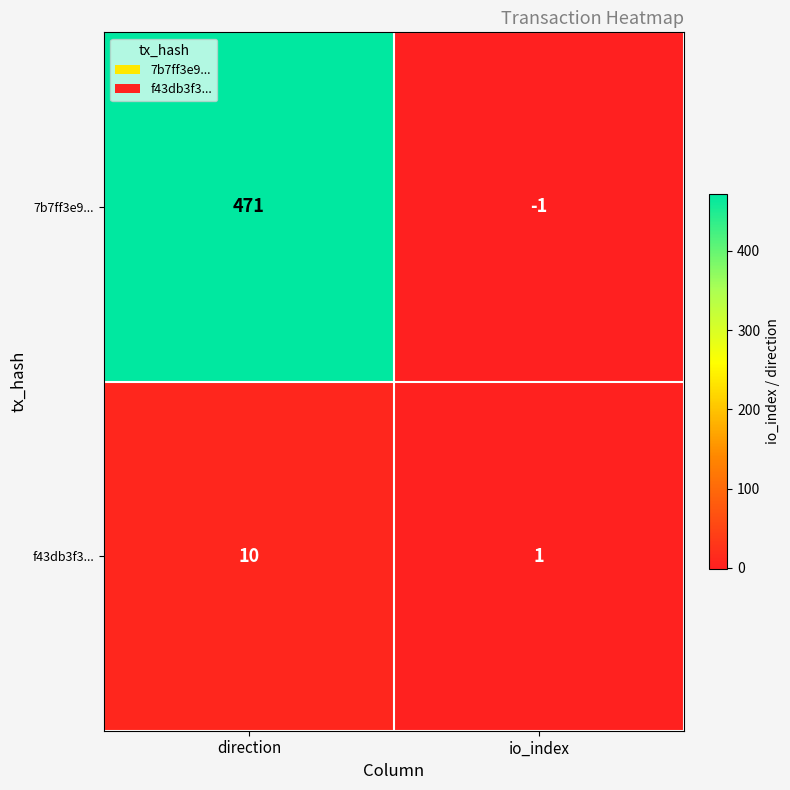

Which series has the largest total across all categories?

7b7ff3e9...